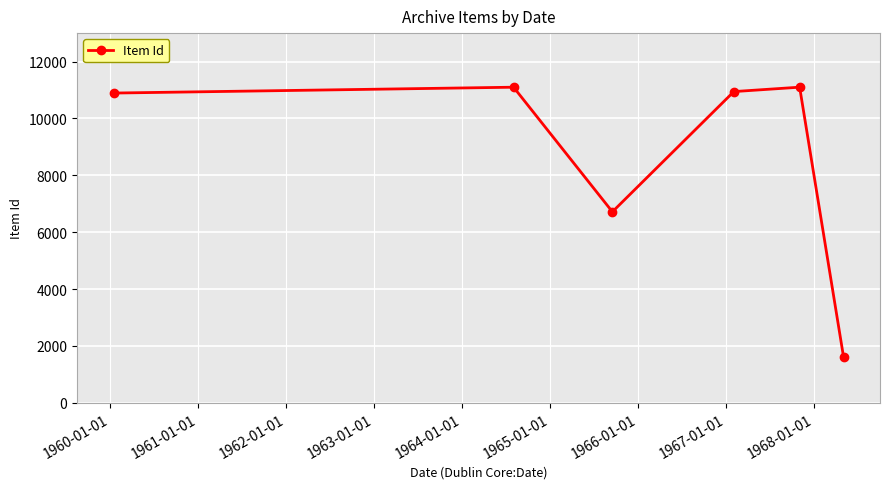

What is the maximum value shown in the chart?

11099